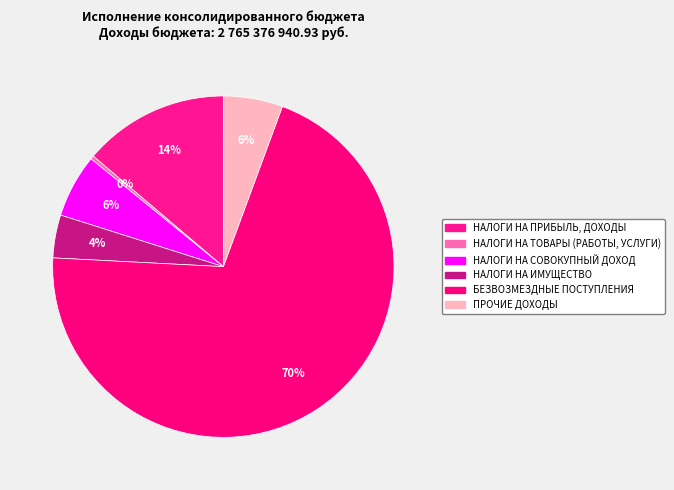

Does any single category account for the majority?

Yes